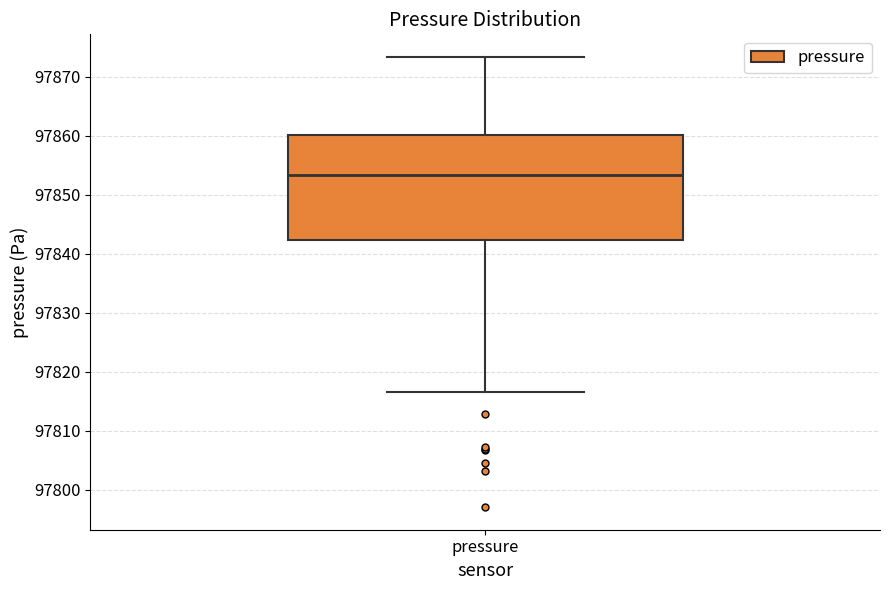

Transcribe this box plot: give where the median line is, the range the box spans, and where the two whiskers end, as read against the y-axis. The values are not printed on the chart, so give them approximately, as read against the axis.

median 97853, box 97842 to 97860, whiskers 97817 to 97873